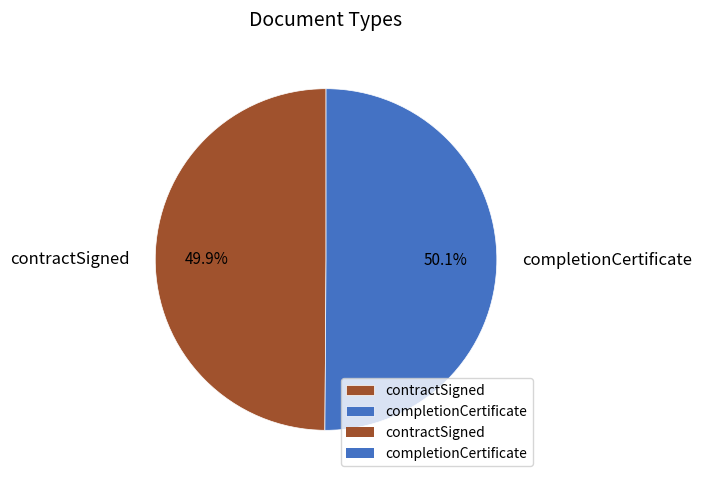

To the nearest percent, what percentage of the pie is contractSigned?

50%